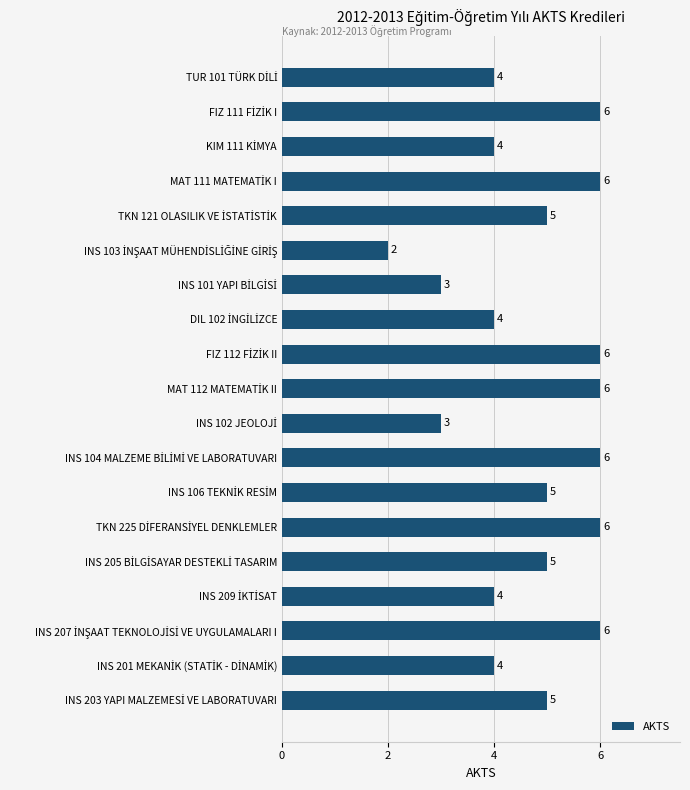

Reading bottom to top, what are all the values shown in this chart?

5	4	6	4	5	6	5	6	3	6	6	4	3	2	5	6	4	6	4